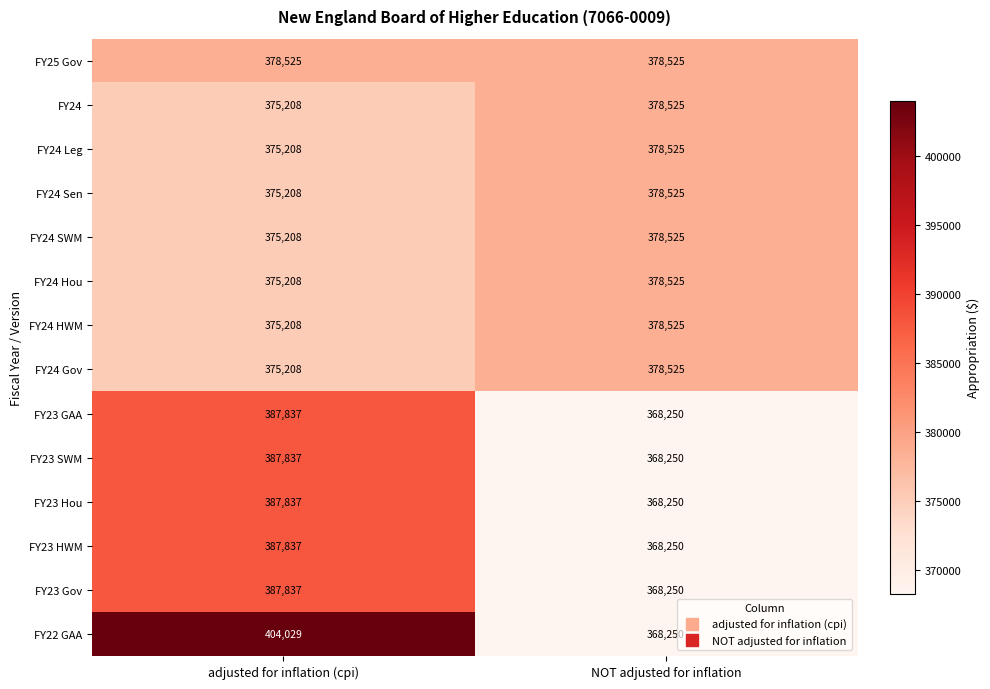

Rank the categories by FY23 GAA value from highest to lowest.

adjusted for inflation (cpi), NOT adjusted for inflation